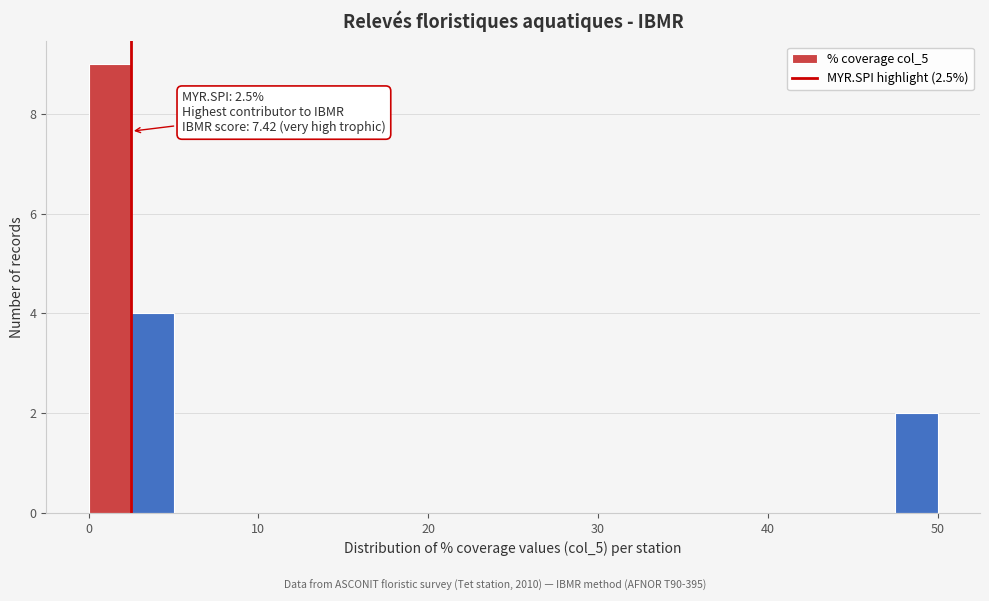

Read against the x-axis, roughly where is the centre of the tallest bar?

1